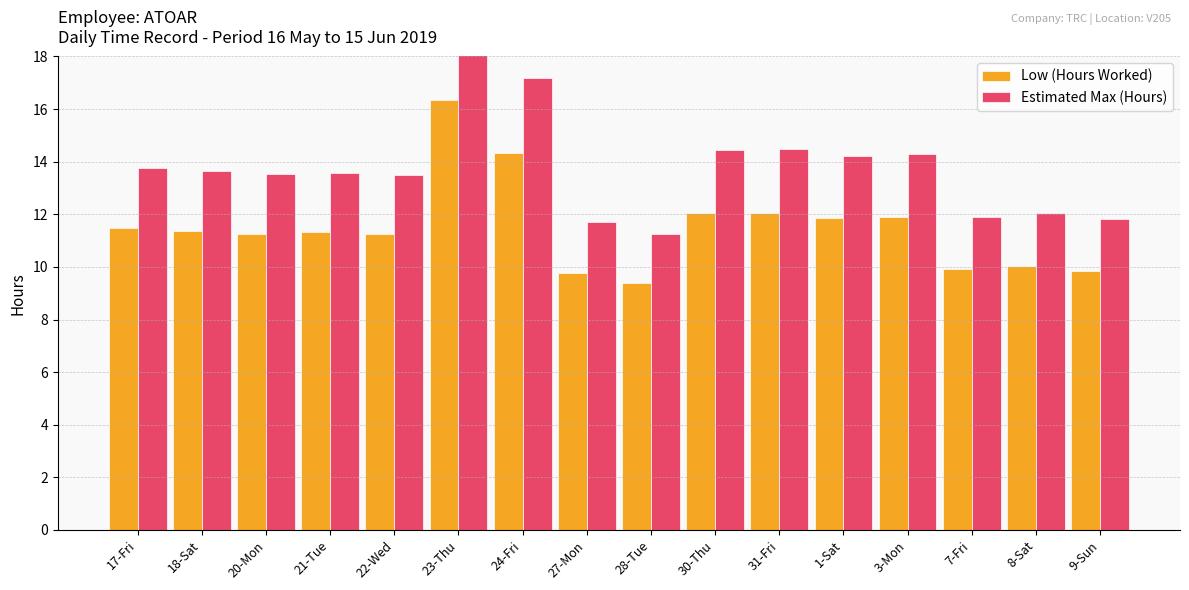

Reading left to right, transcribe all the data shown in this chart.

Low (Hours Worked): 17-Fri=11.5	18-Sat=11.4	20-Mon=11.3	21-Tue=11.3	22-Wed=11.2	23-Thu=16.3	24-Fri=14.3	27-Mon=9.8	28-Tue=9.4	30-Thu=12.0	31-Fri=12.1	1-Sat=11.9	3-Mon=11.9	7-Fri=9.9	8-Sat=10.1	9-Sun=9.9
Estimated Max (Hours): 17-Fri=13.8	18-Sat=13.6	20-Mon=13.5	21-Tue=13.6	22-Wed=13.5	23-Thu=19.6	24-Fri=17.2	27-Mon=11.7	28-Tue=11.3	30-Thu=14.4	31-Fri=14.5	1-Sat=14.2	3-Mon=14.3	7-Fri=11.9	8-Sat=12.1	9-Sun=11.8